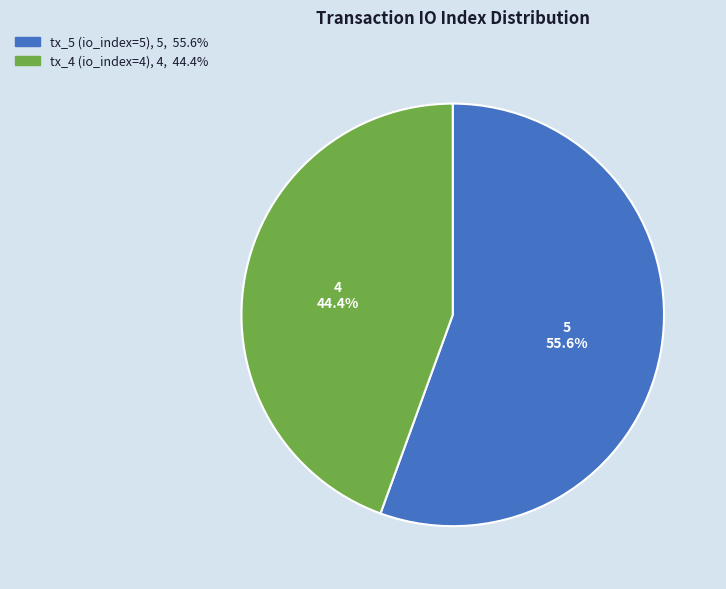

Rank the categories by value from lowest to highest.

tx_4 (io_index=4), tx_5 (io_index=5)